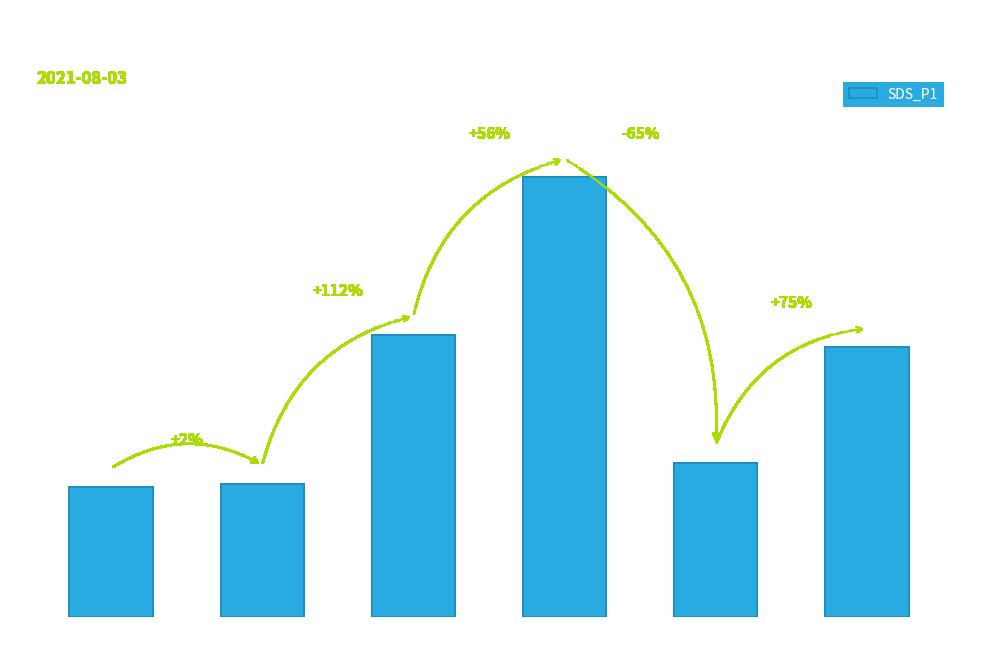

Are the bars horizontal?

No